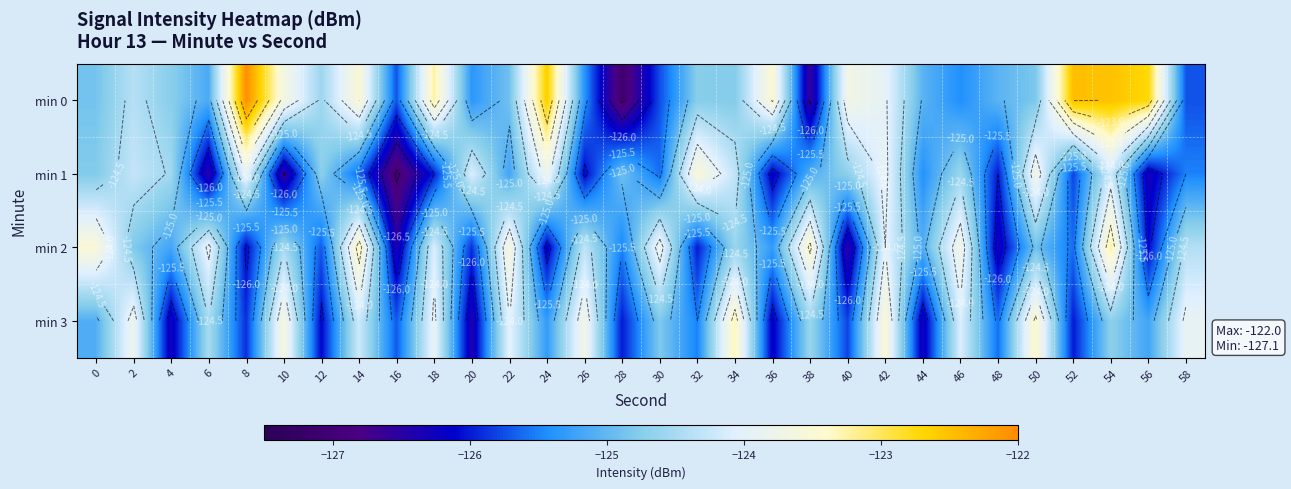

True or false: min 1 has a value of -43.9 at 50.

False